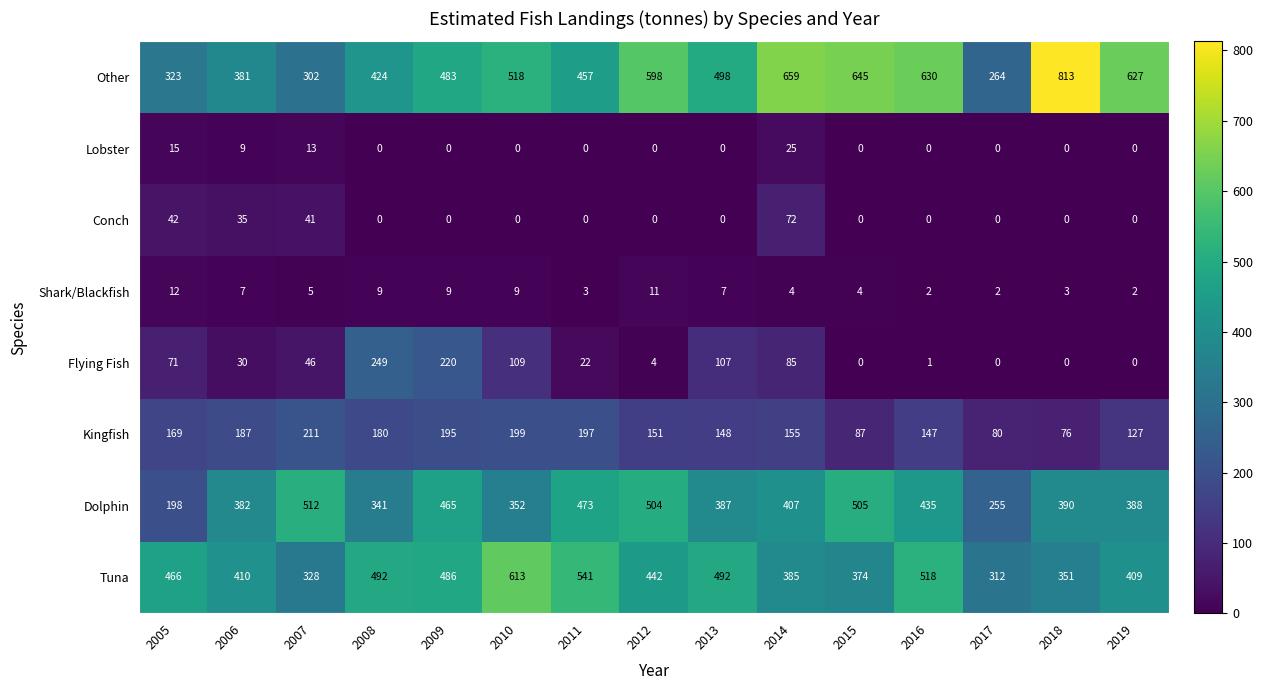

Between 2011 and 2016, which series saw the biggest shift?

Other